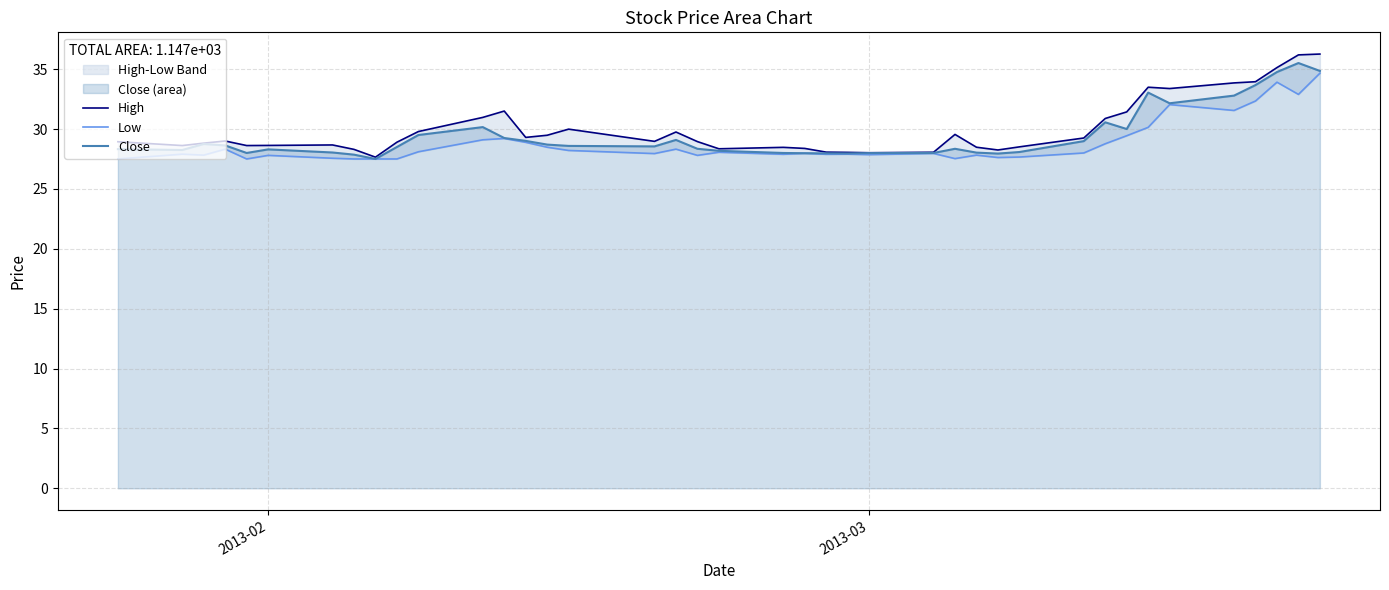

Is it true that Close equals 28.3 at 2013-02?

True